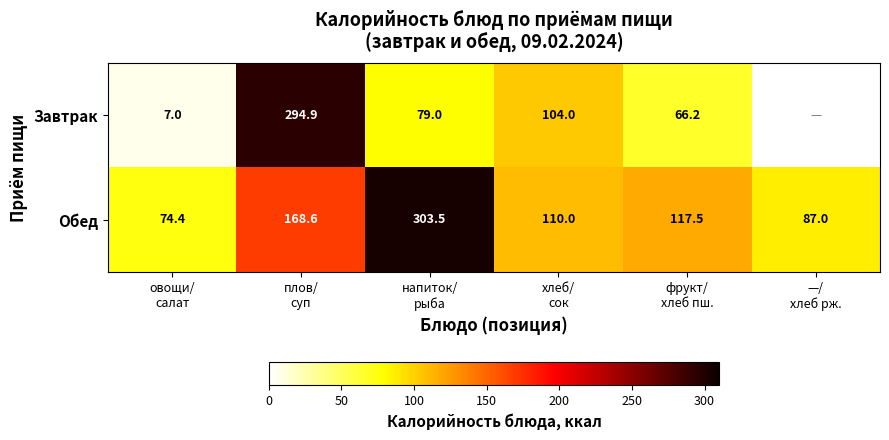

At which category is the sum across all series the highest?

плов/
суп